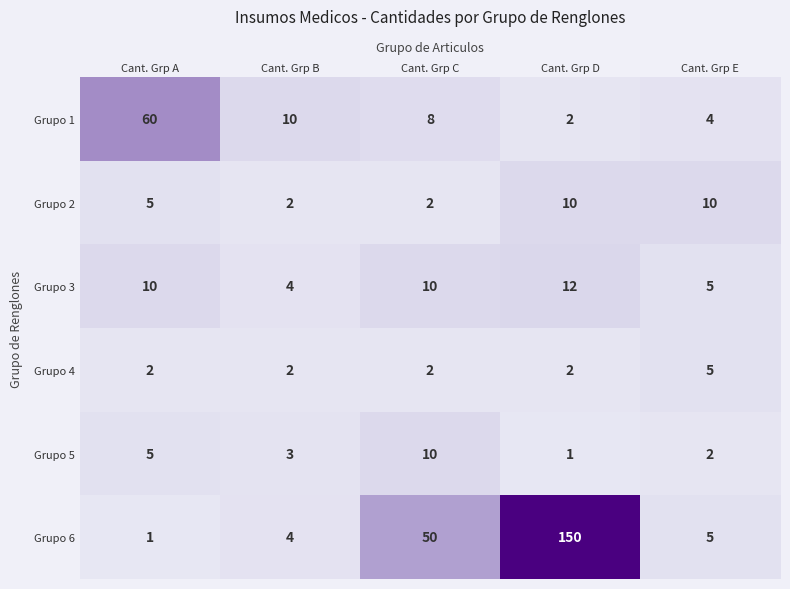

How many categories are shown in the chart?

5